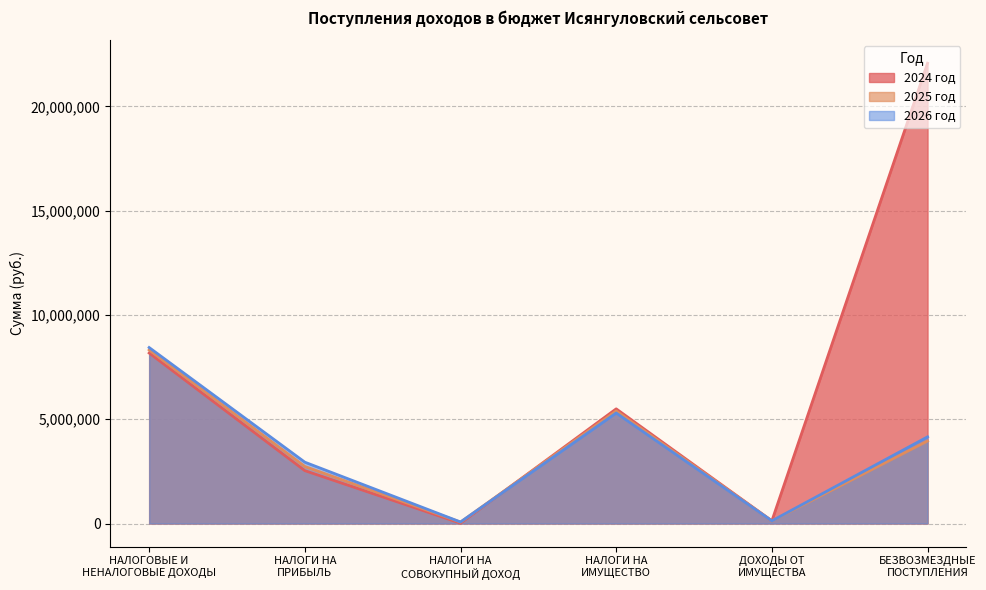

How many lines are shown in the chart?

3